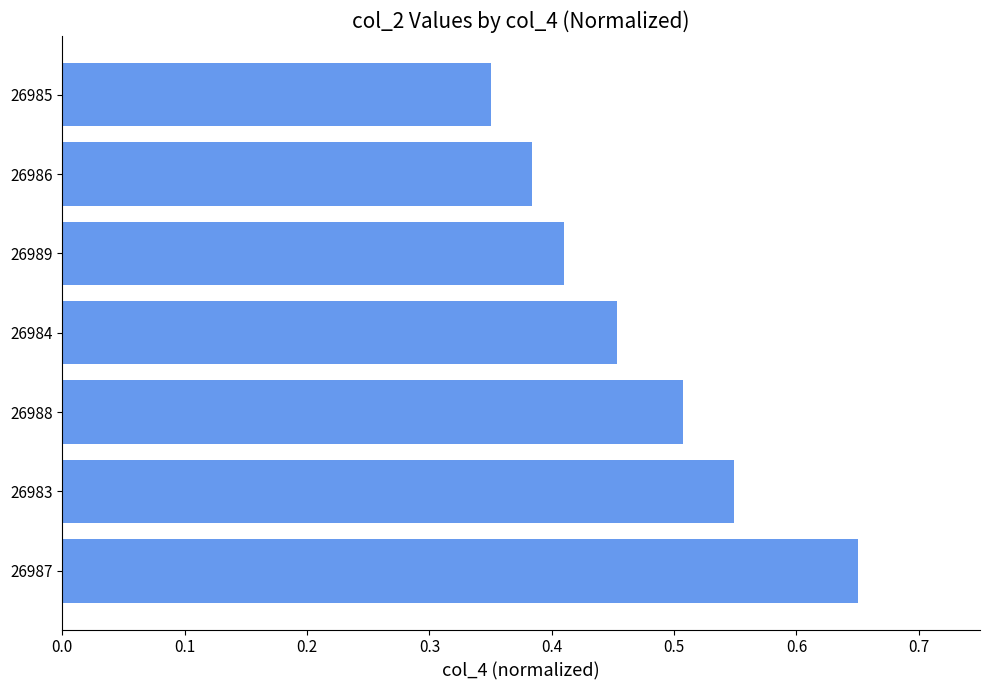

Which has a higher value, 26987 or 26984?

26987